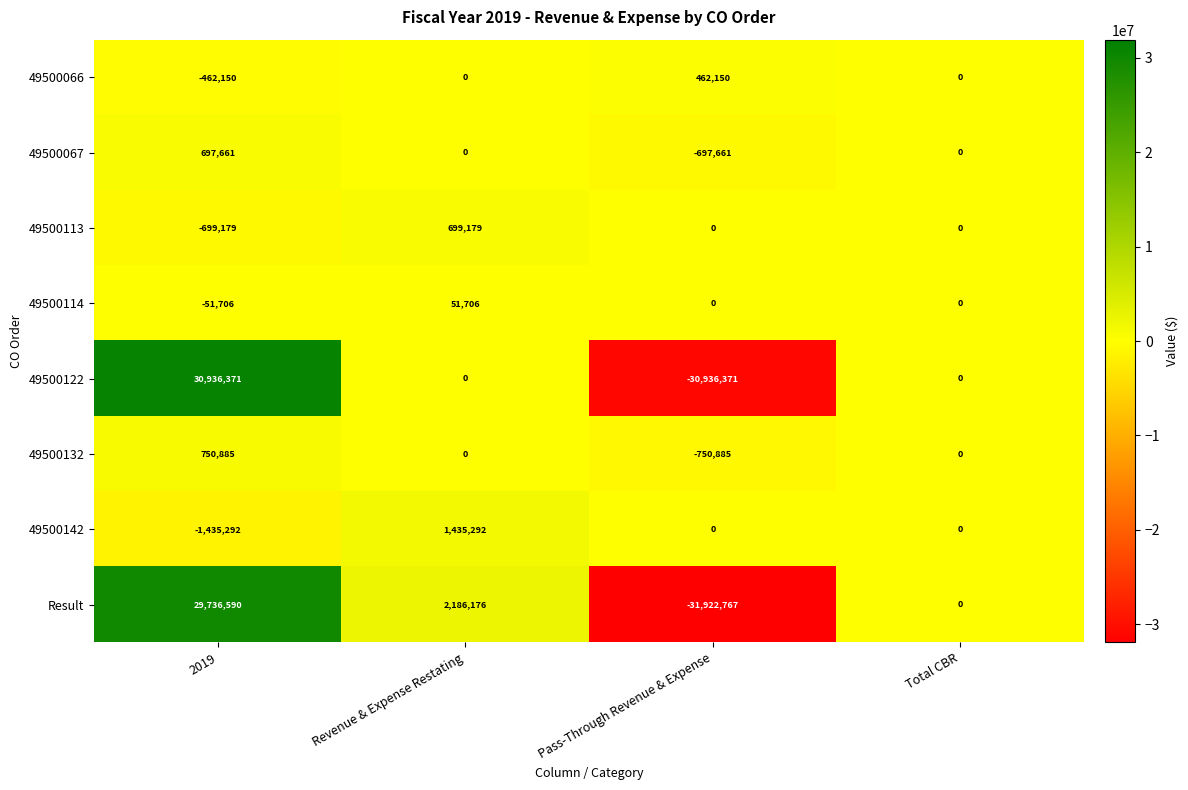

Rank the series by their maximum value, from lowest to highest.

49500114, 49500066, 49500067, 49500113, 49500132, 49500142, Result, 49500122